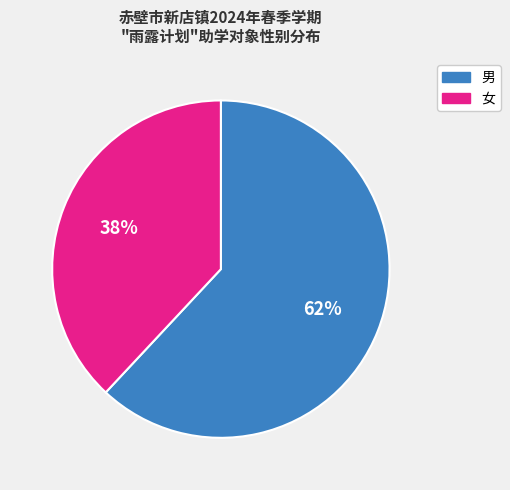

The 男 slice represents 62% of the pie. True or false?

True